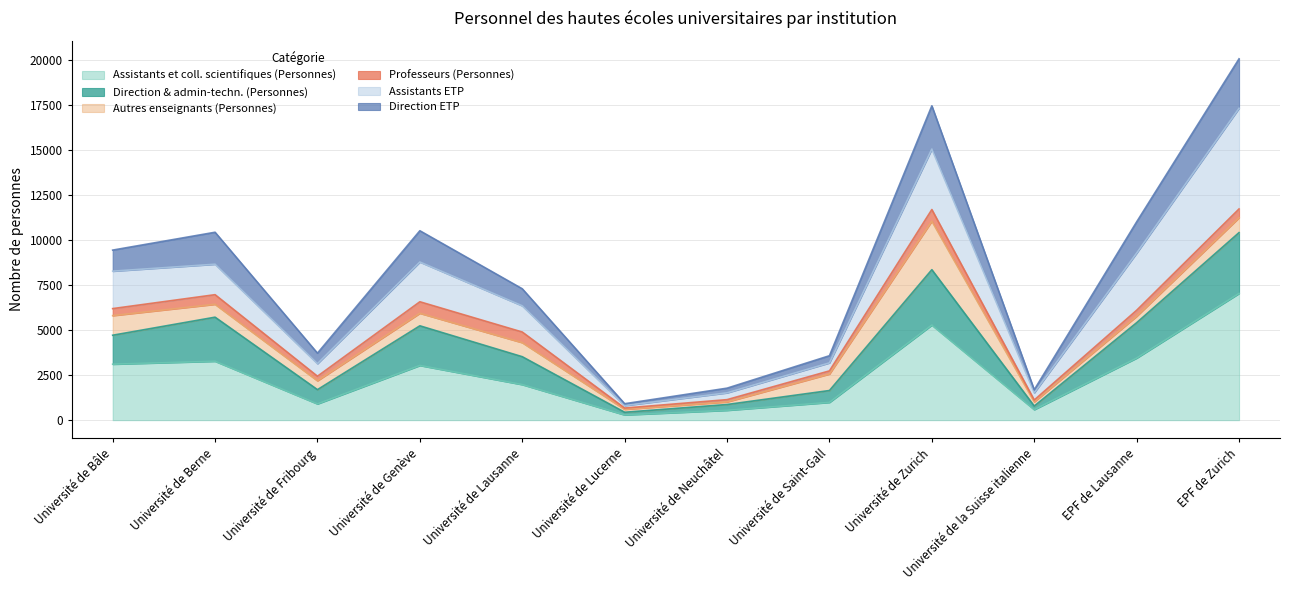

At how many categories does at least one series exceed 11141?

2